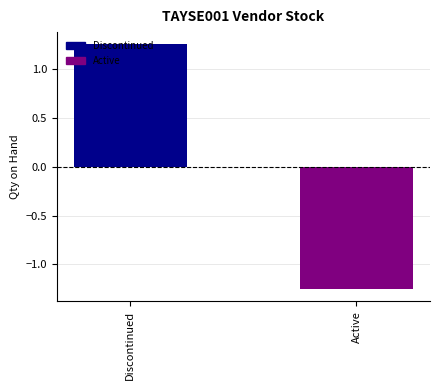

What is the change in value from Discontinued to Active?

-2.5